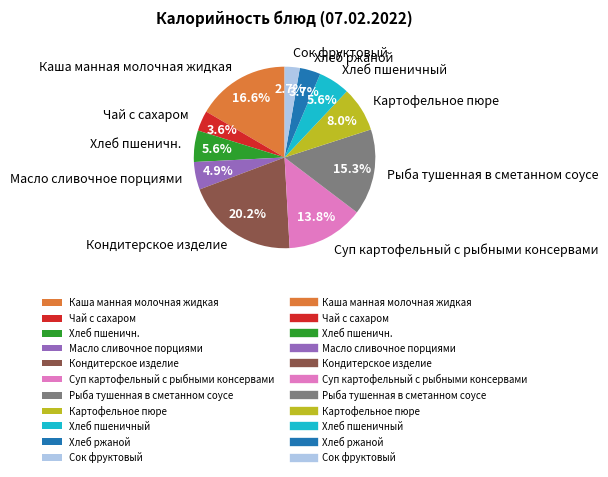

Combined, what portion of the pie is Сок фруктовый and Хлеб пшеничный?

8.3%